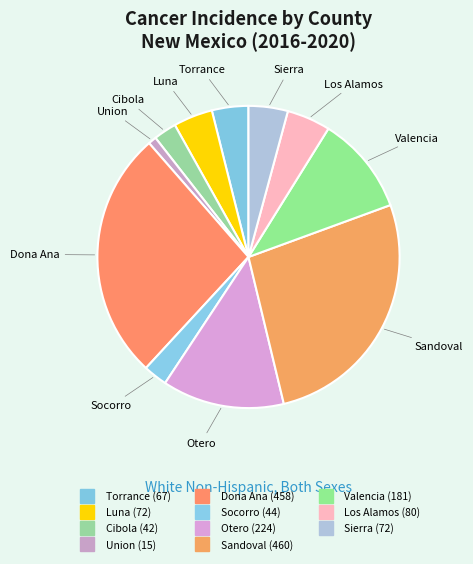

How many slices are in this pie chart?

11